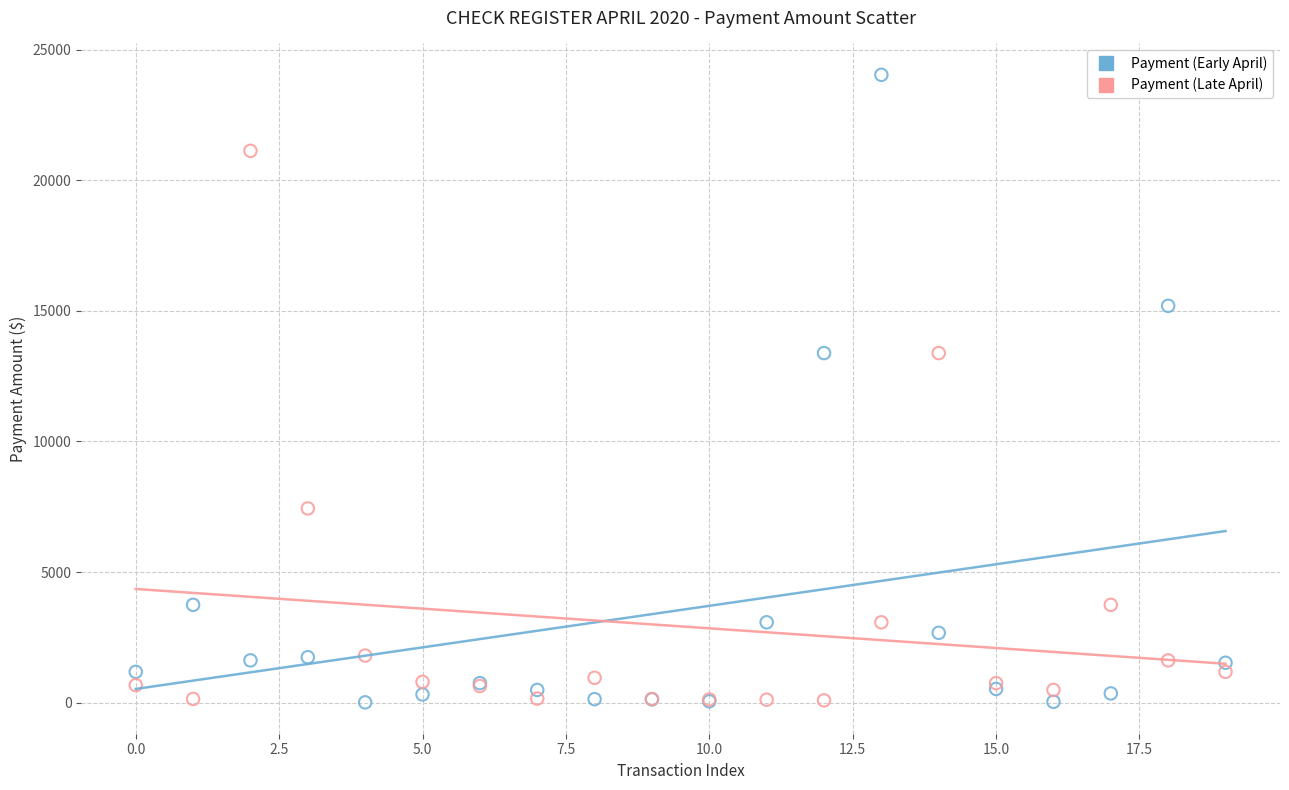

What are all the series names shown in the legend?

Payment (Early April), Payment (Late April)